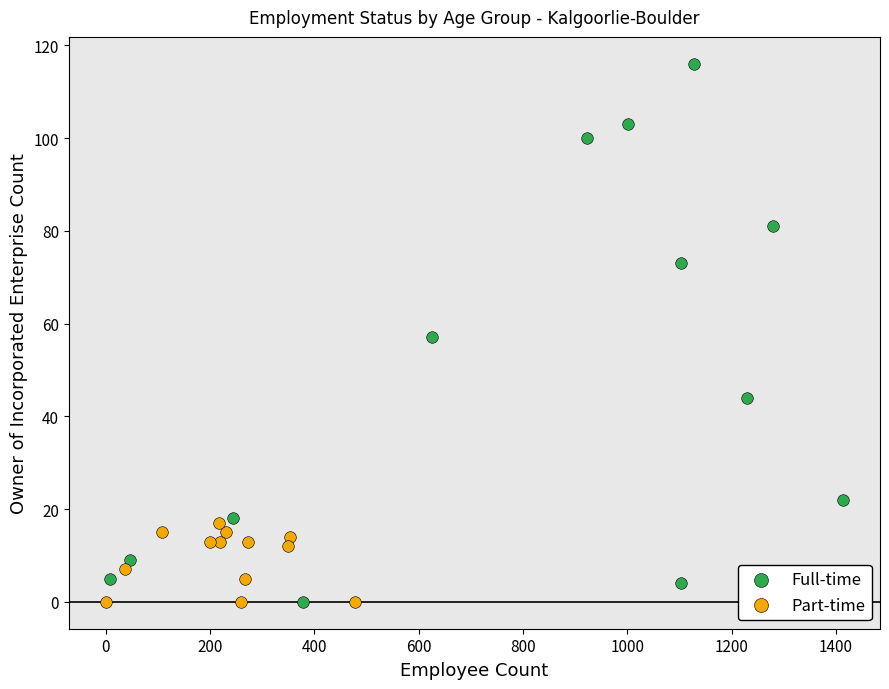

Which series contains the highest Y value?

Full-time